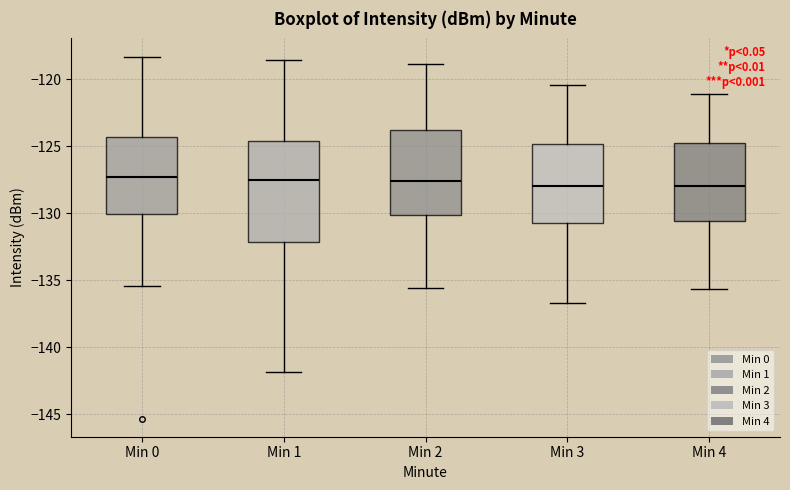

Reading left to right, transcribe this box plot: for each box, give where its median line is, the range the box spans, and where its two whiskers end, as read against the y-axis. The values are not printed on the chart, so give them approximately, as read against the axis.

Min 0: median -127.5, box -130.0 to -124.5, whiskers -135.5 to -118.5
Min 1: median -127.5, box -132.0 to -124.5, whiskers -142.0 to -118.5
Min 2: median -127.5, box -130.0 to -124.0, whiskers -135.5 to -119.0
Min 3: median -128.0, box -130.5 to -125.0, whiskers -136.5 to -120.5
Min 4: median -128.0, box -130.5 to -124.5, whiskers -135.5 to -121.0